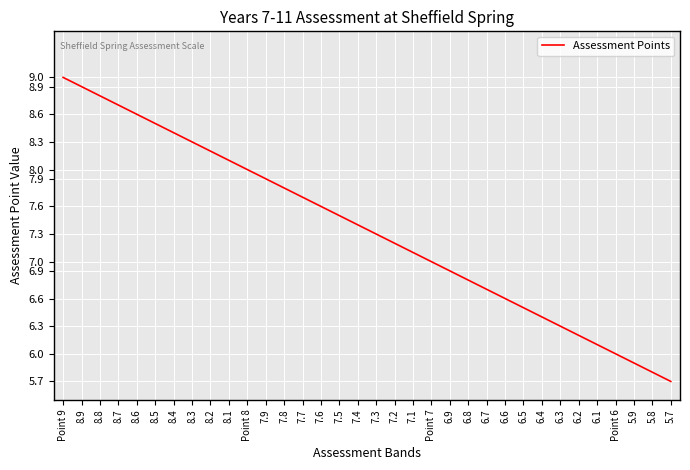

Does the chart have visible grid lines?

Yes